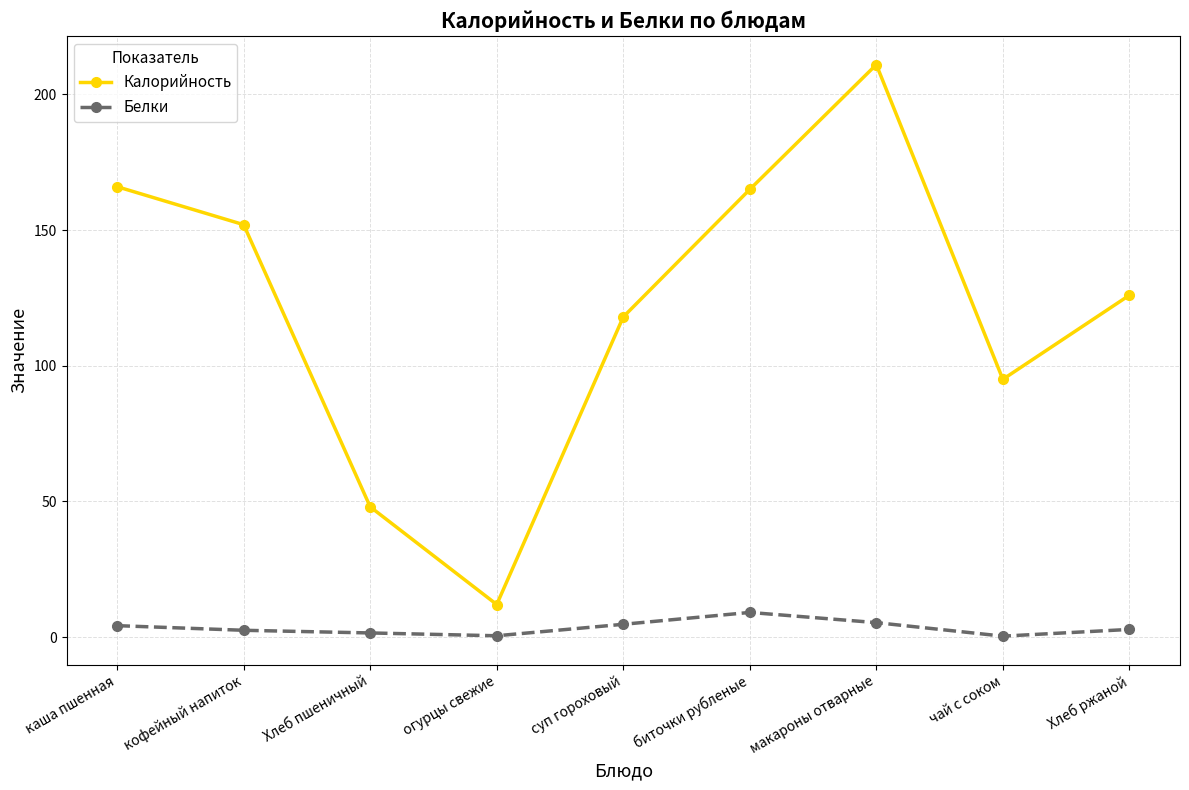

What position from the left is кофейный напиток?

2